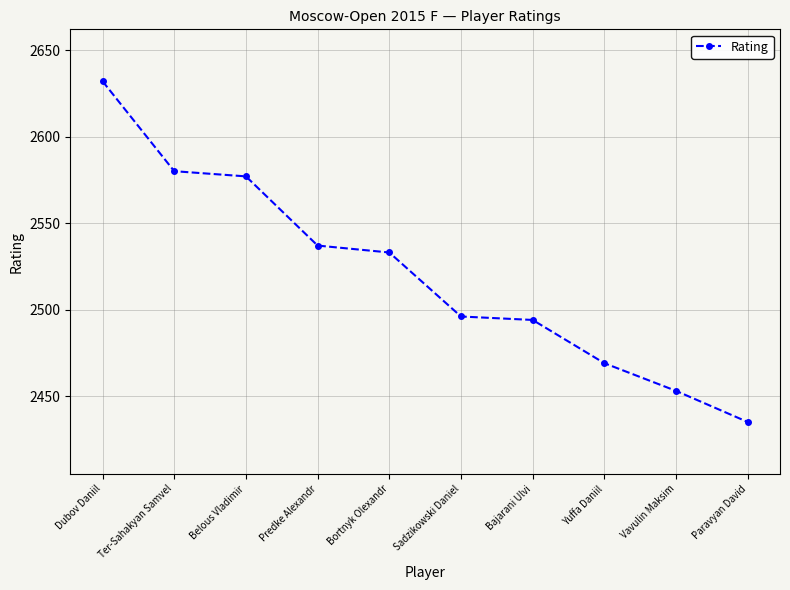

How many data points are less than 2533?

5